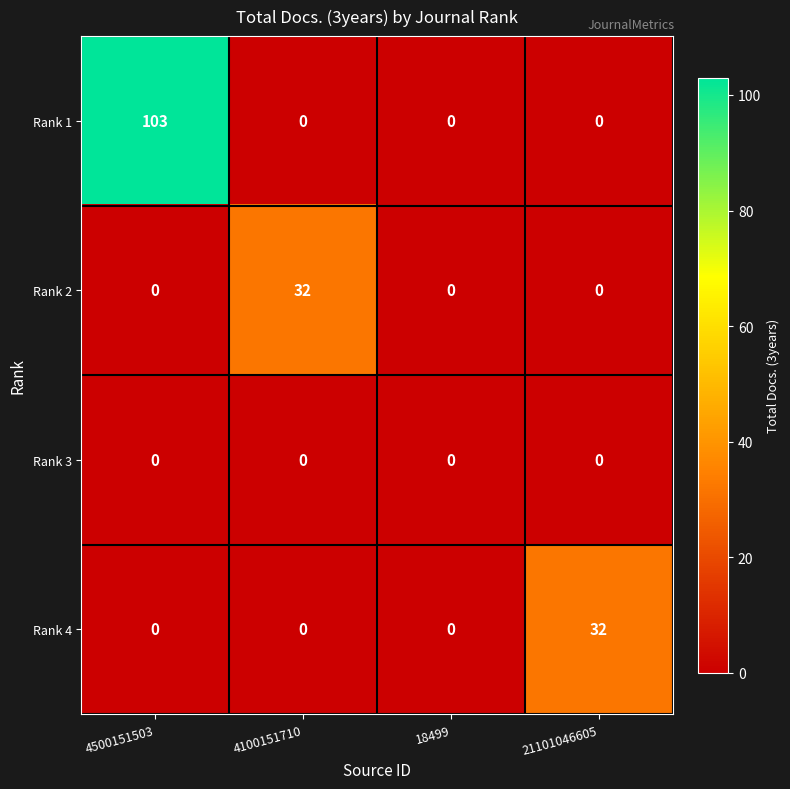

How many categories are shown in the chart?

4